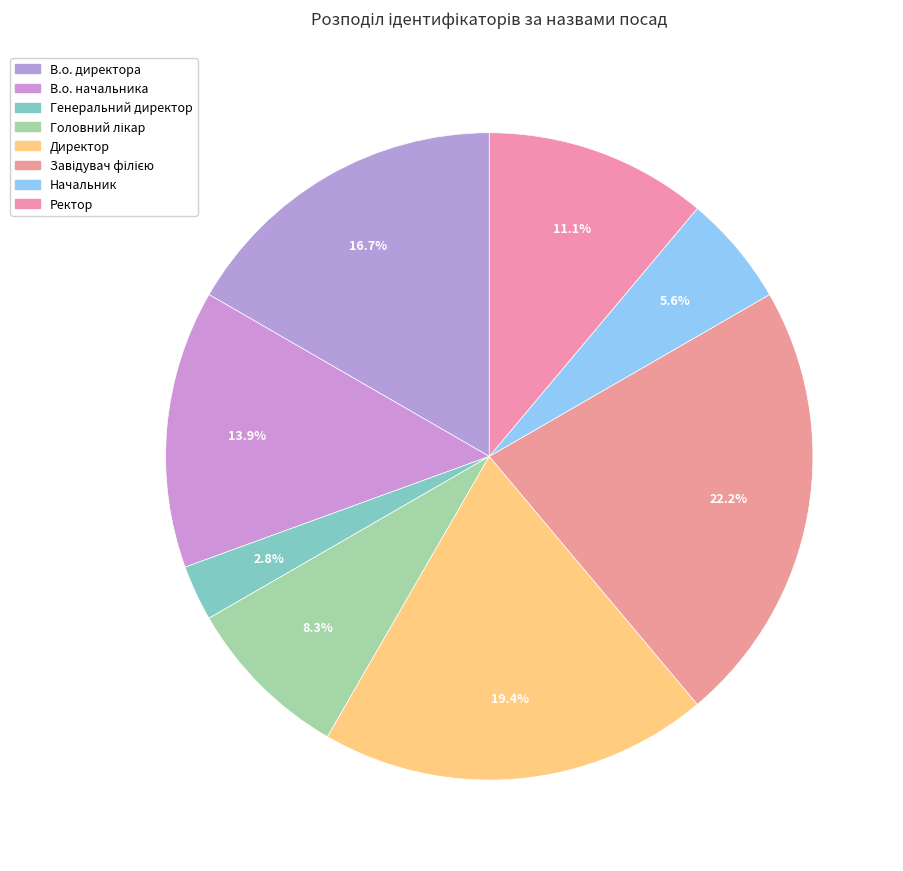

To the nearest percent, what is the difference between the largest and smallest slice percentages?

19%